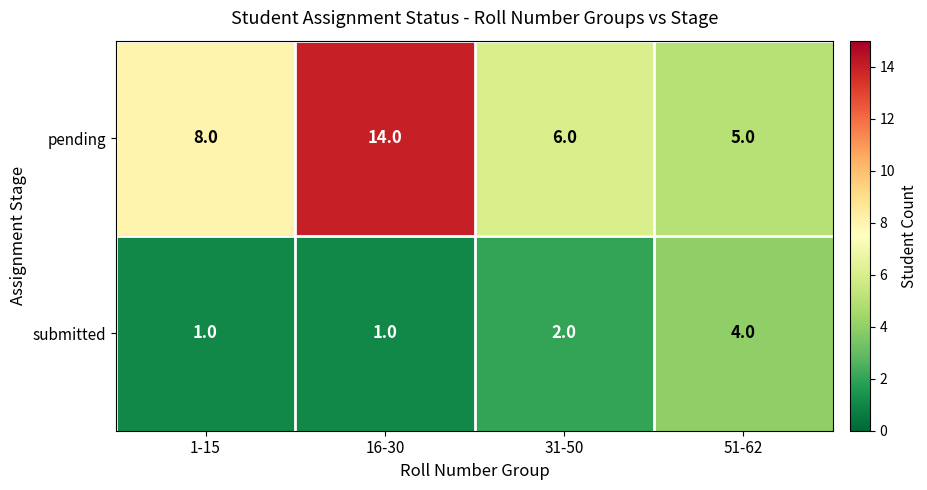

What is the difference between the maximum and minimum values in the submitted series?

3